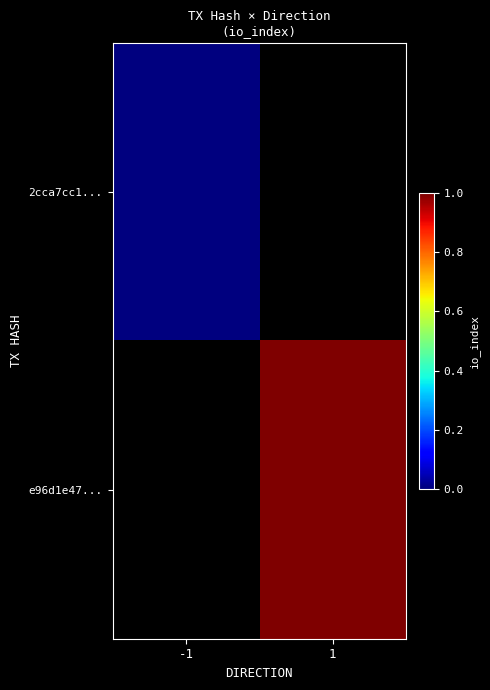

At which label does 2cca7cc1... reach its minimum?

-1